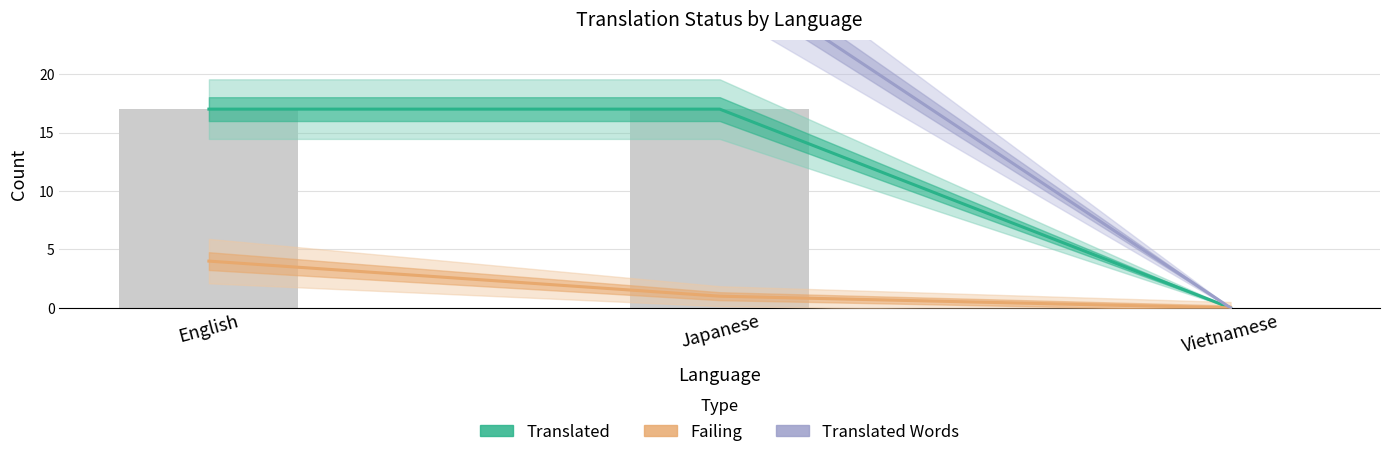

At which label is Translated closest to 8?

Vietnamese